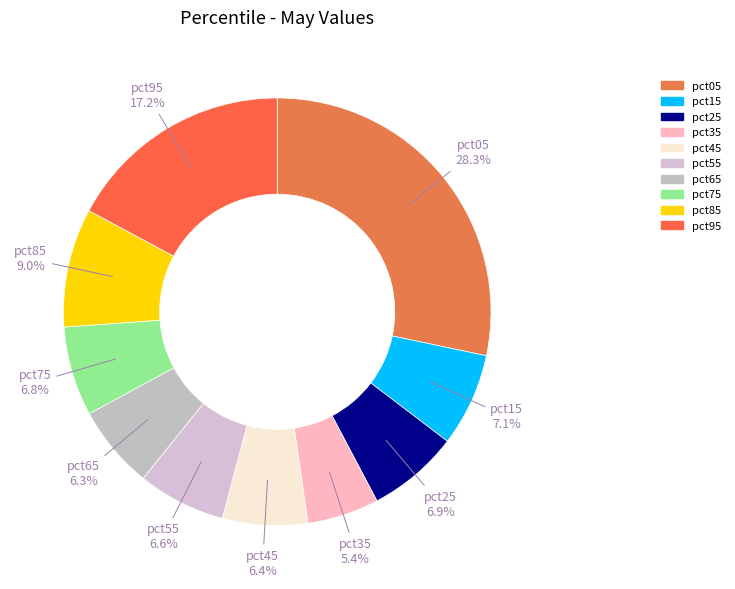

What percentage is the pct35 slice, to the nearest percent?

5%